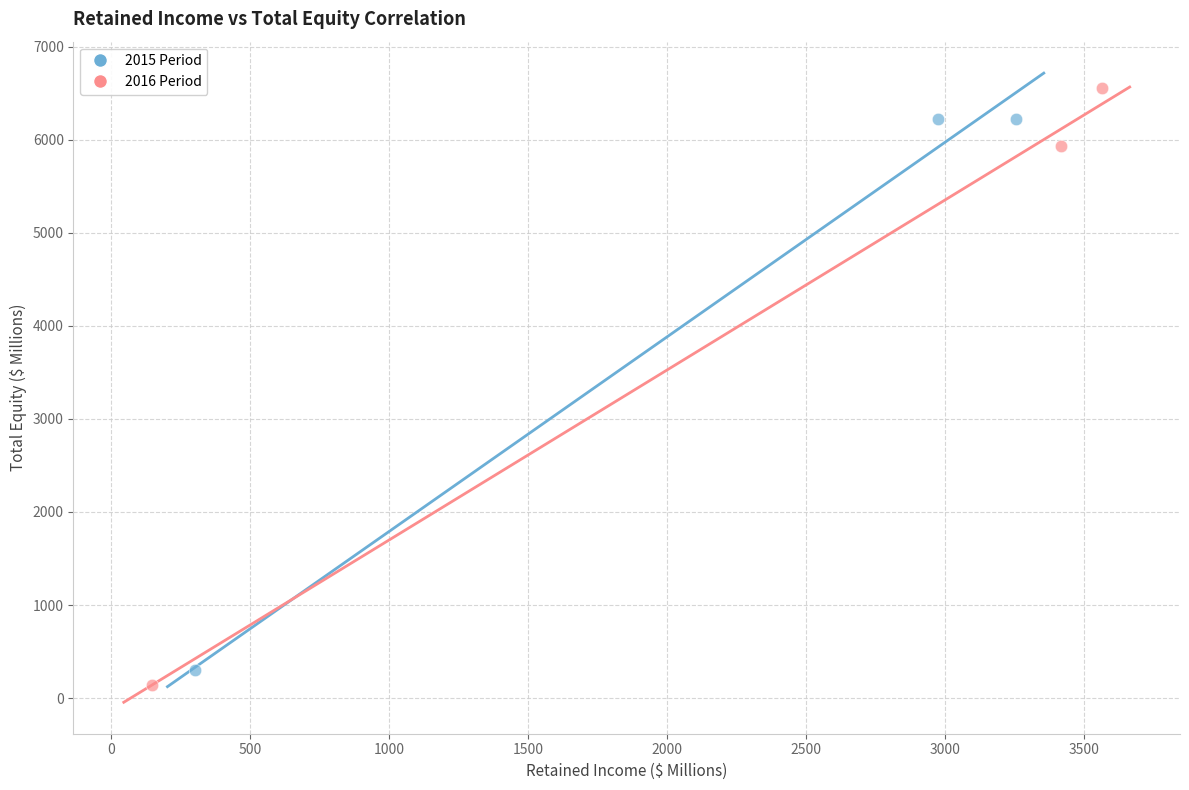

Which series contains the lowest Y value?

2016 Period